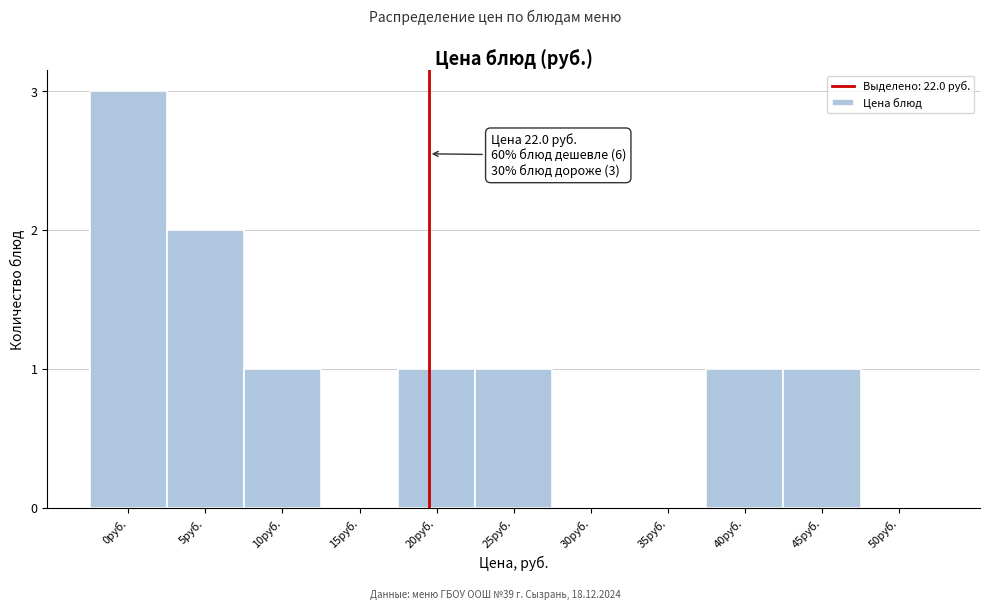

Reading left to right, what are all the values shown in this chart?

0руб.=3	5руб.=2	10руб.=1	15руб.=0	20руб.=1	25руб.=1	30руб.=0	35руб.=0	40руб.=1	45руб.=1	50руб.=0